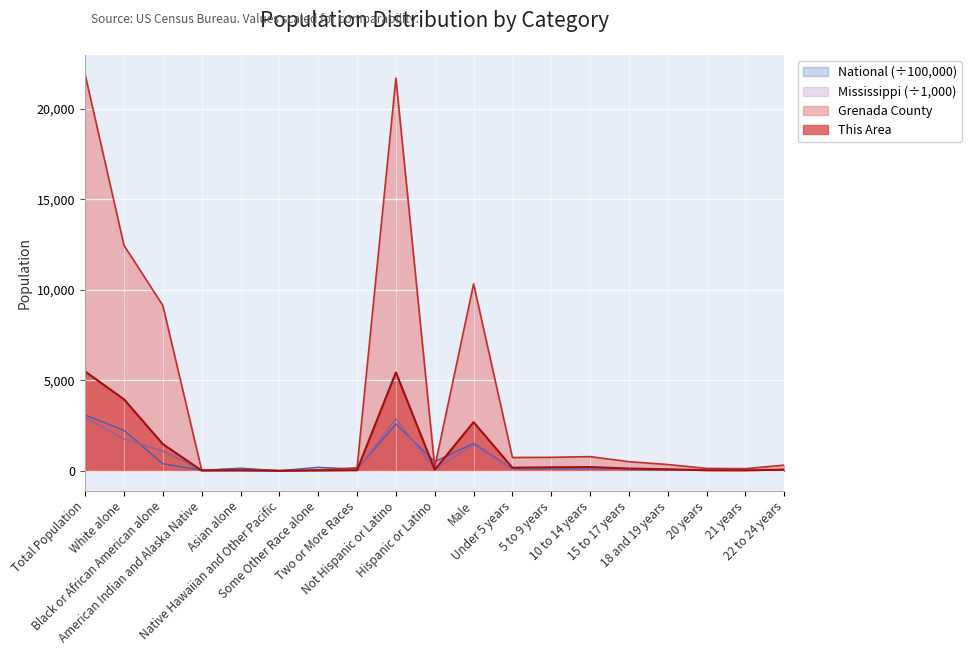

At how many categories does at least one series exceed 17769?

2